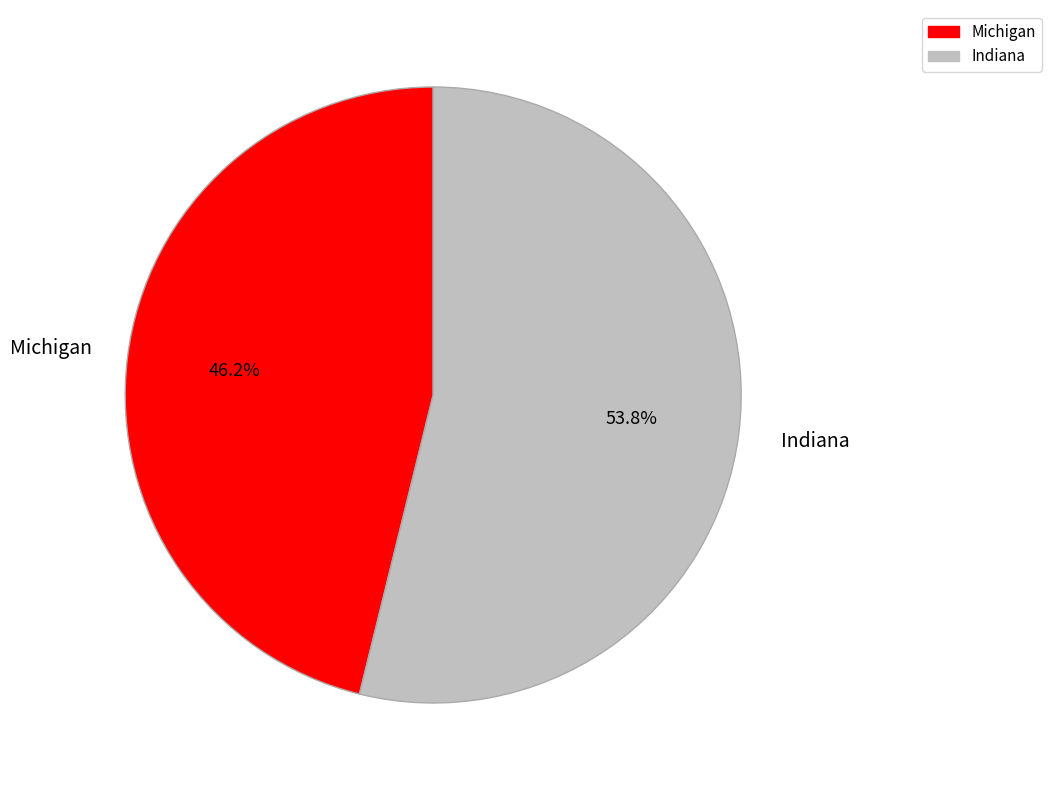

What percentage do Michigan and Indiana together represent?

100.0%